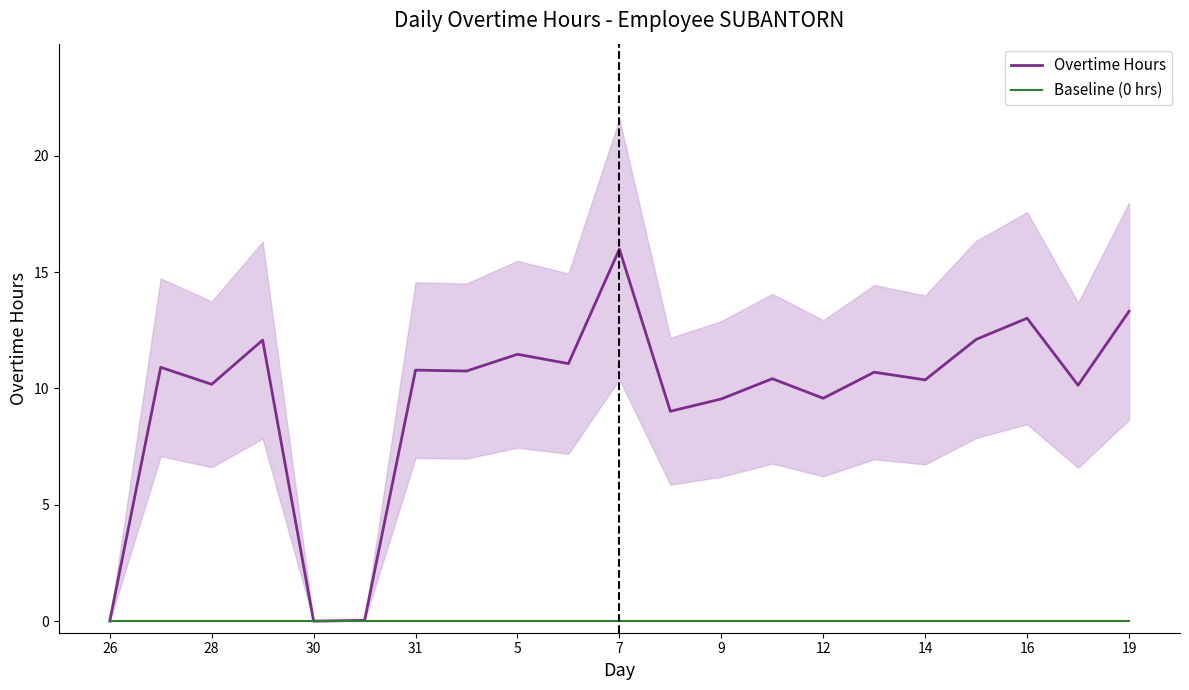

Does the chart display data point markers on the line(s)?

No